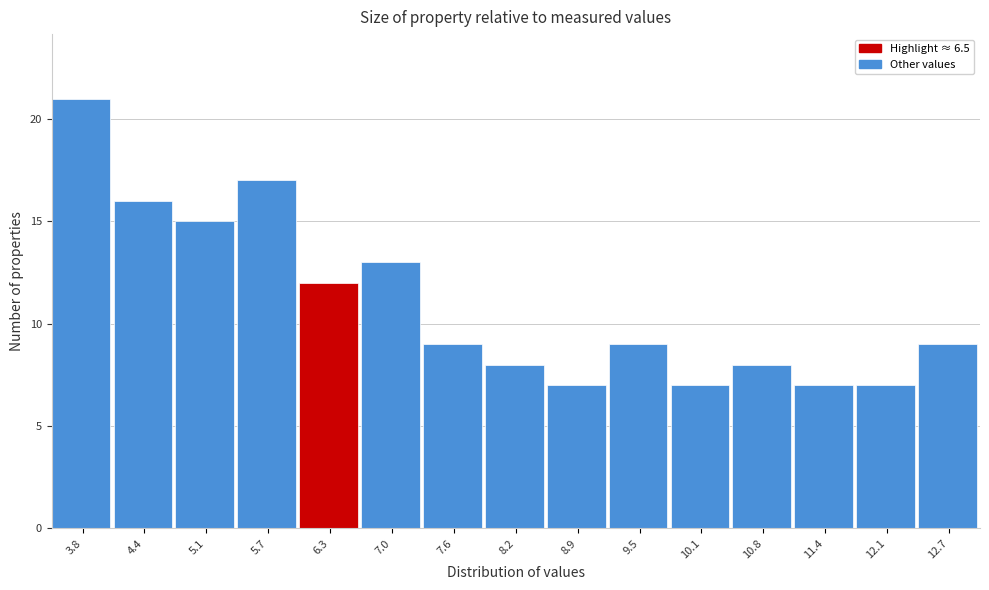

What is the height of the bar covering 6.7 to 7.3 on the x-axis? Neither the bar edges nor the heights are printed on the chart, so give them approximately, as read against the axes.

13